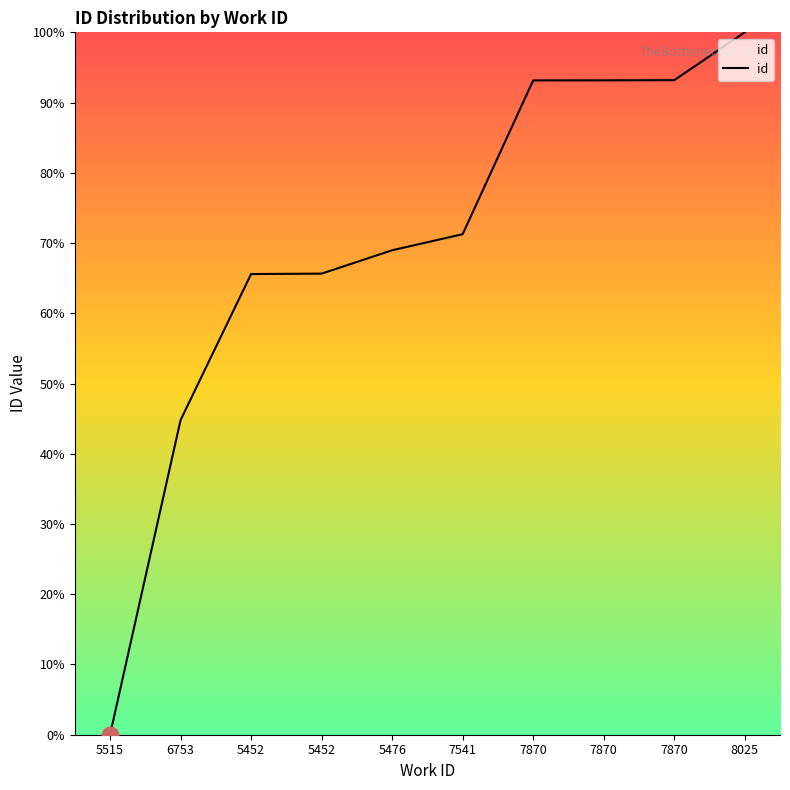

Is this an area chart (filled region under the line)?

Yes